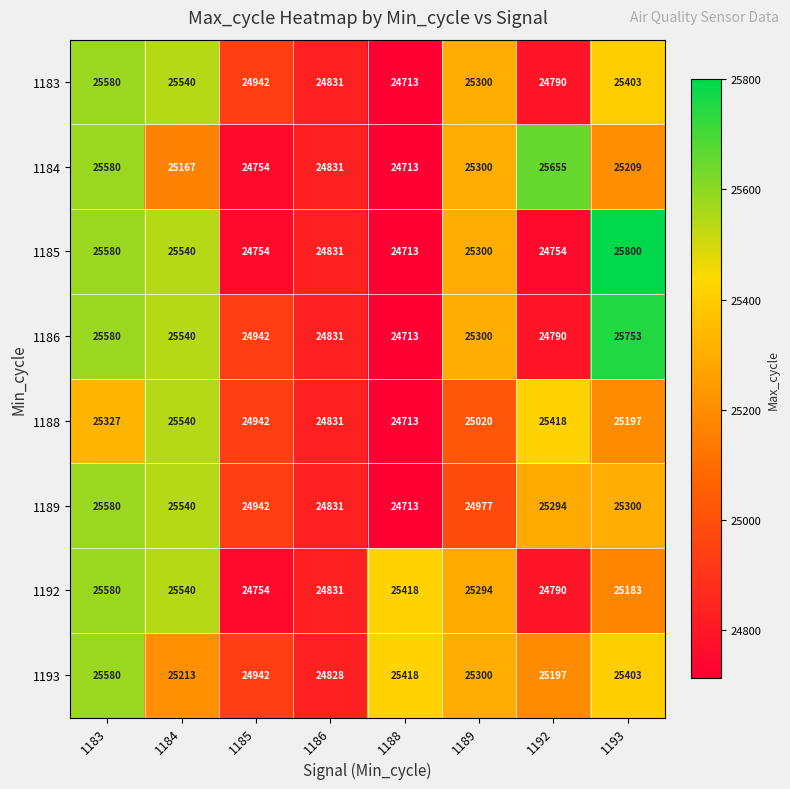

What is the approximate value of 1183 at 1193, to the nearest 10?

25400